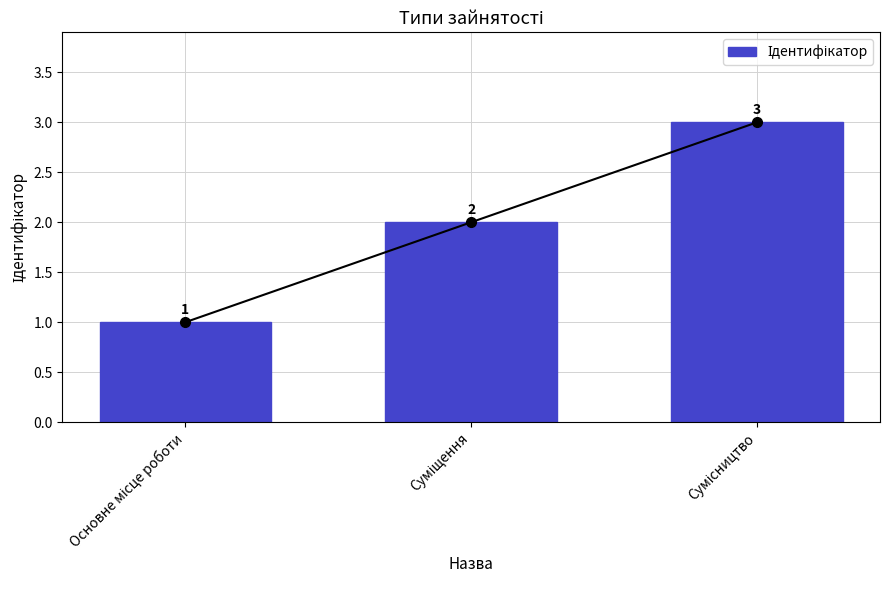

What is the value of the 1st bar from the left?

1